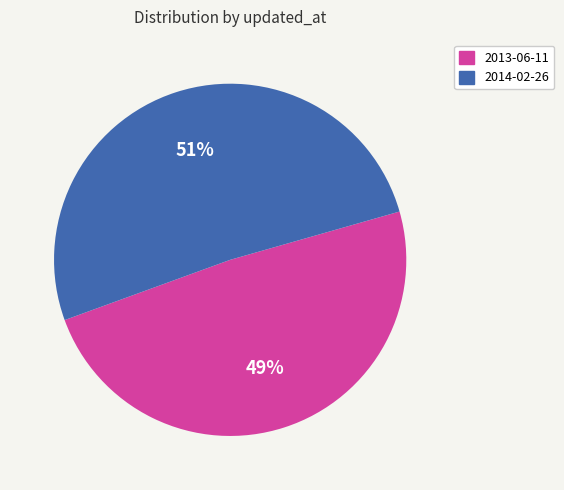

Does any single category account for the majority?

Yes